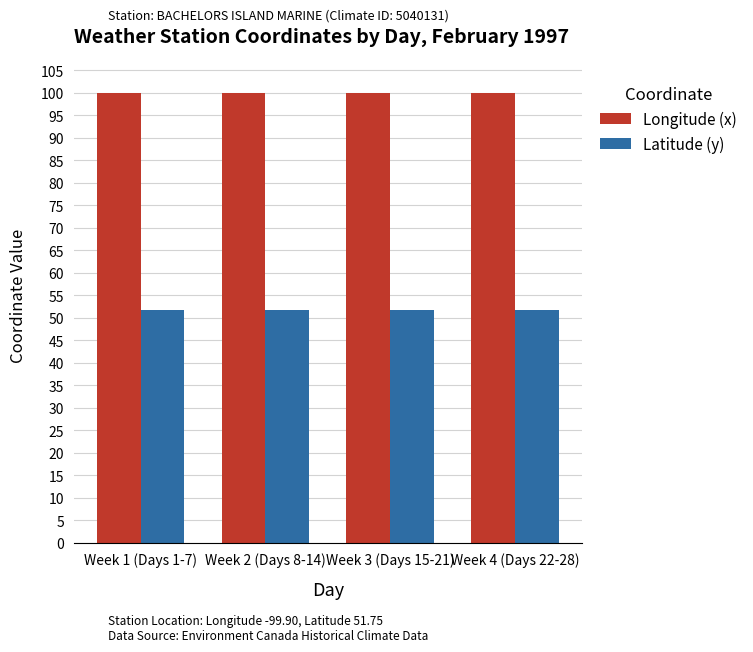

Is the value of Longitude (x) at Week 3 (Days 15-21) greater than the value of Latitude (y) at Week 4 (Days 22-28)?

Yes